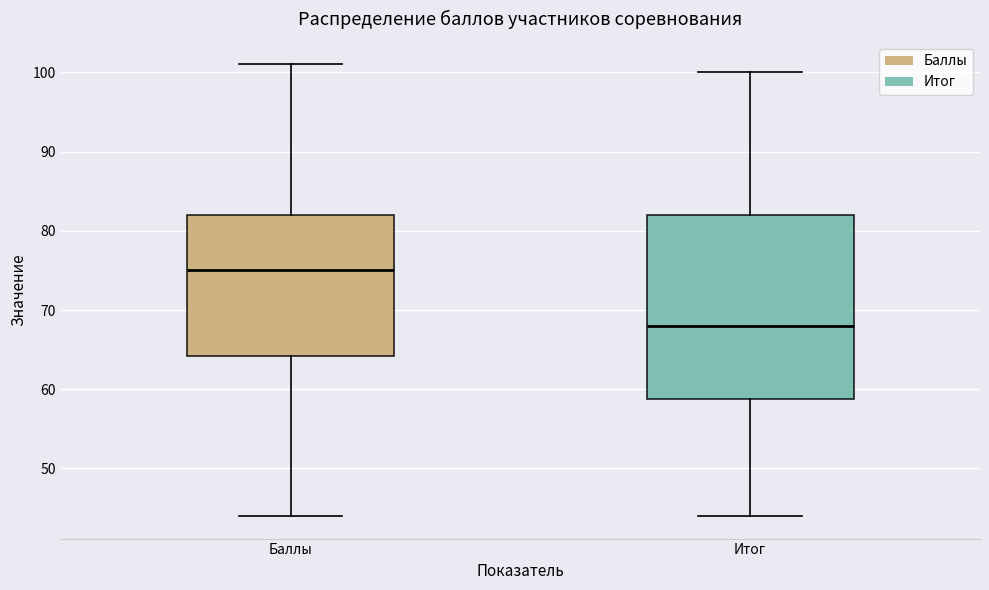

Which box's median line is the highest?

Баллы